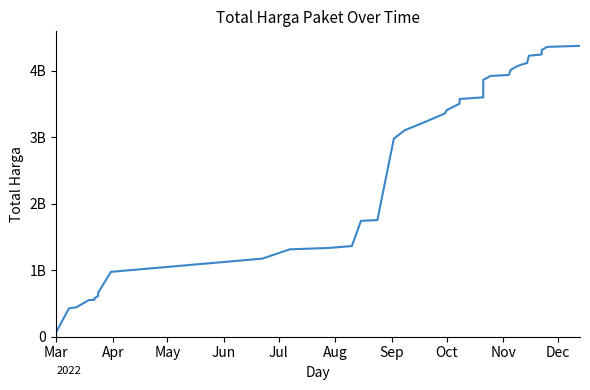

Reading left to right, what are all the values shown in this chart?

6936000	66871000	426371000	442158200	552548190	554943940	578624740	612757245	640477245	661708245	975830025	1175030025	1314830025	1334780025	1363780025	1742855025	1754855025	2979537025	3106537025	3206537025	3359014025	3408492025	3506492025	3576492025	3601692025	3863810175	3923185175	3937585175	4013505175	4061645175	4072745175	4086187175	4116987175	4226987175	4230812175	4242612175	4247705175	4312705175	4360845175	4375595175